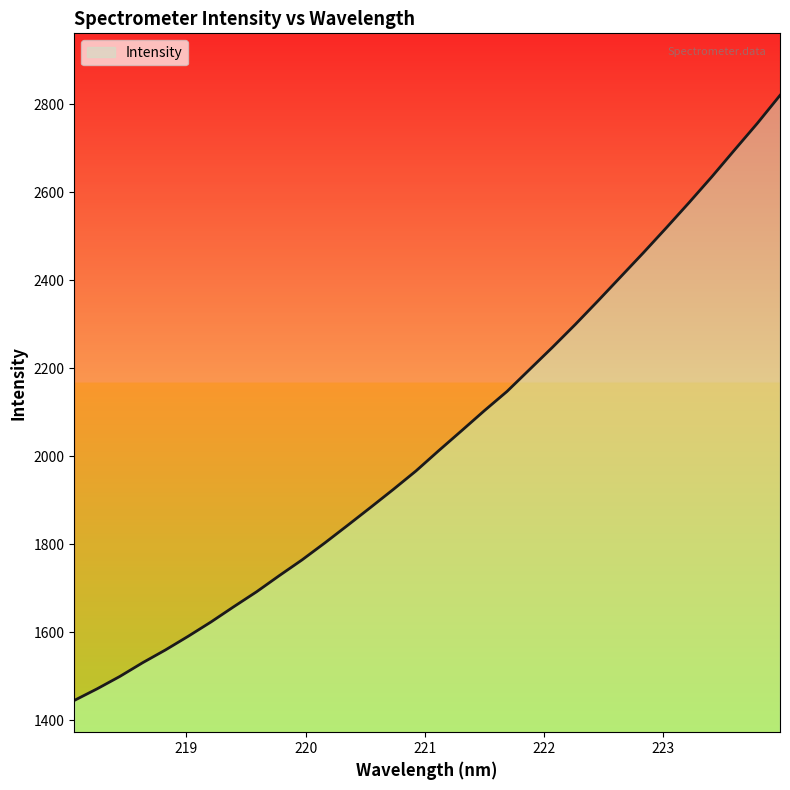

What is the greatest value displayed?

2820.7